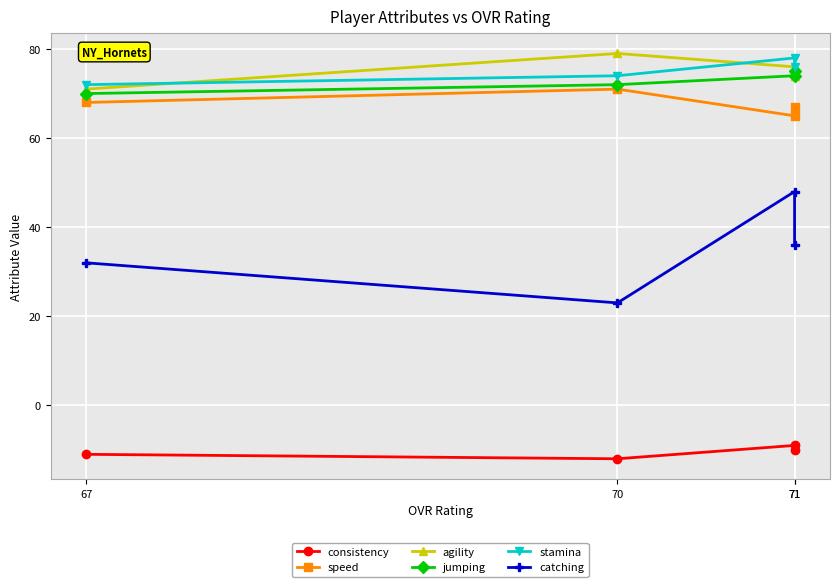

How many data points in agility are above 76?

1